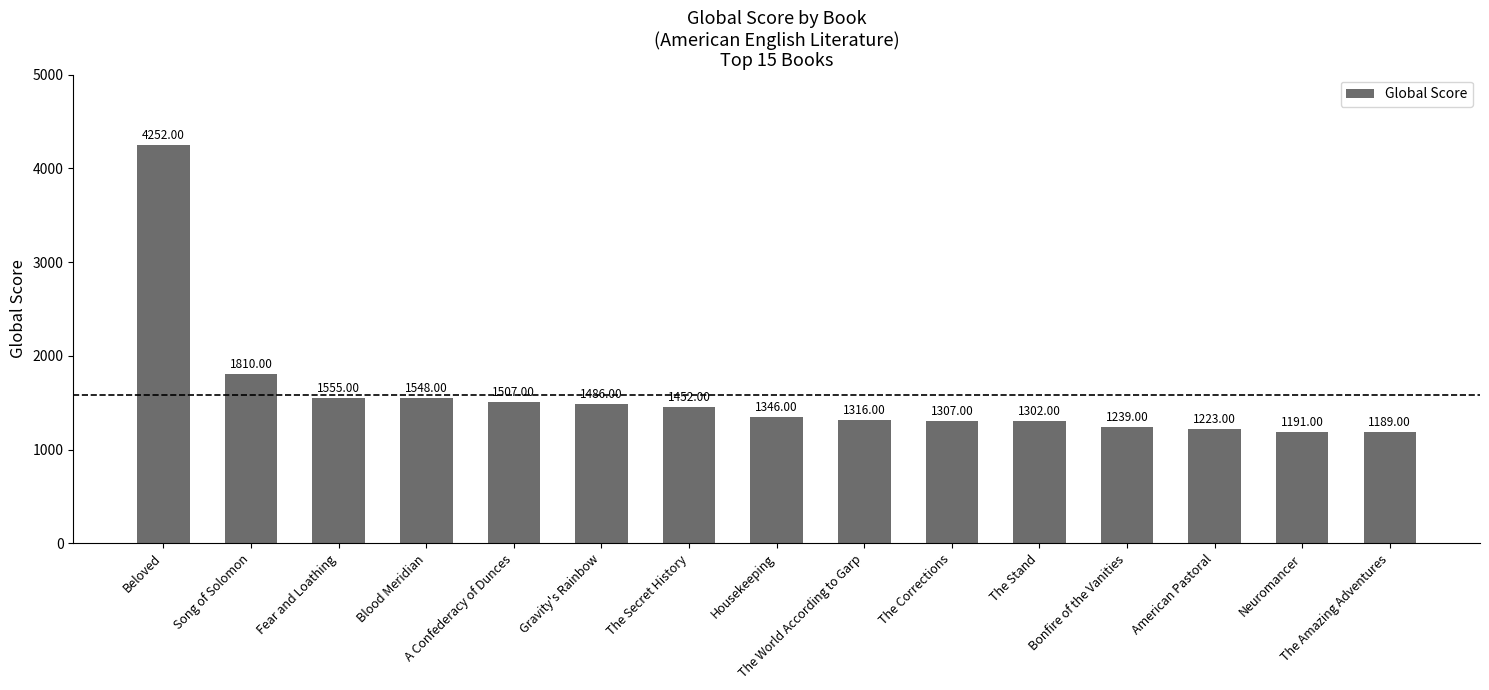

List the labels in order of value, smallest first.

The Amazing Adventures, Neuromancer, American Pastoral, Bonfire of the Vanities, The Stand, The Corrections, The World According to Garp, Housekeeping, The Secret History, Gravity's Rainbow, A Confederacy of Dunces, Blood Meridian, Fear and Loathing, Song of Solomon, Beloved